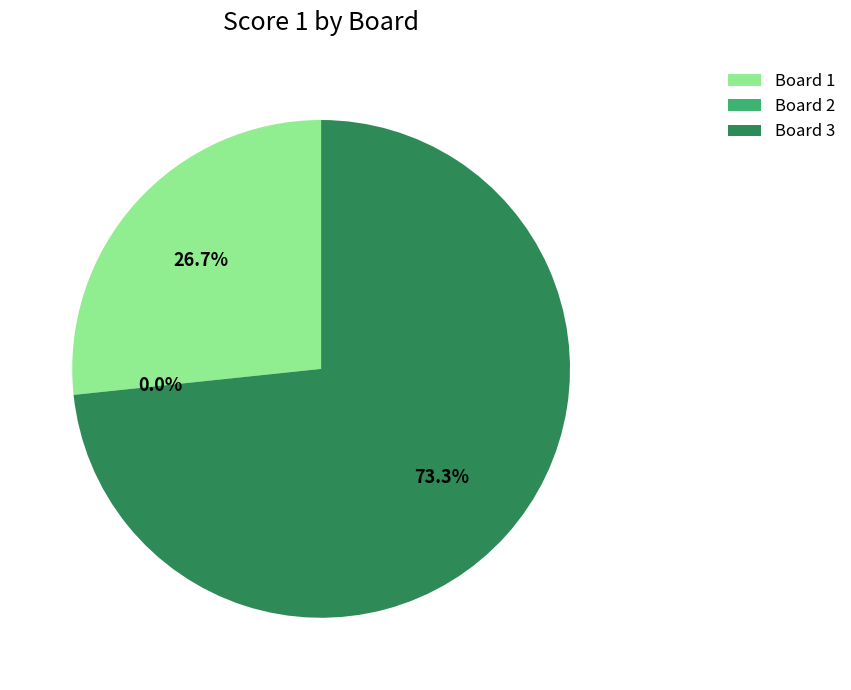

What portion of the pie excludes 3?

26.7%